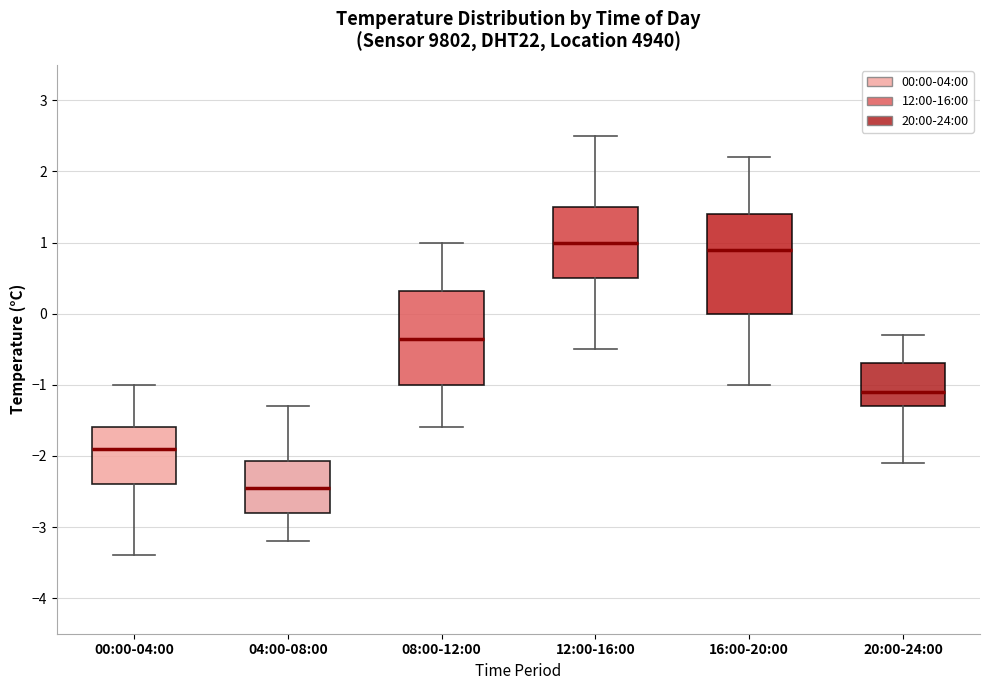

Where does the median line of the box for 12:00-16:00 sit on the y-axis? The values are not printed on the chart, so give them approximately, as read against the axis.

1.0